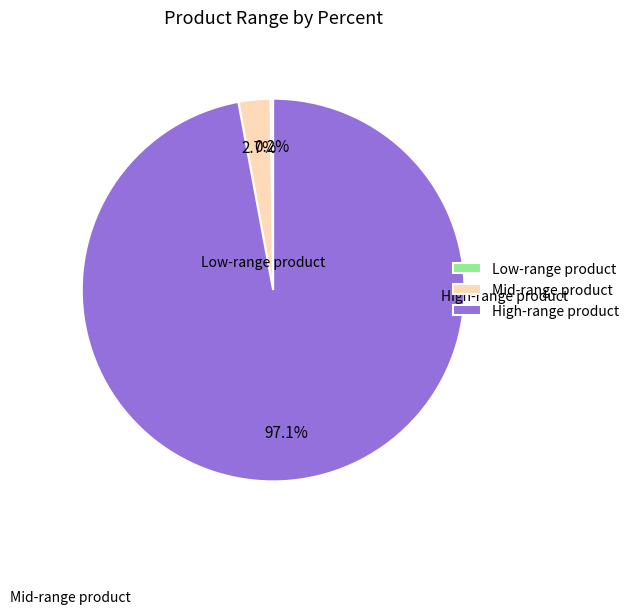

What percentage is NOT represented by Mid-range product?

97.3%